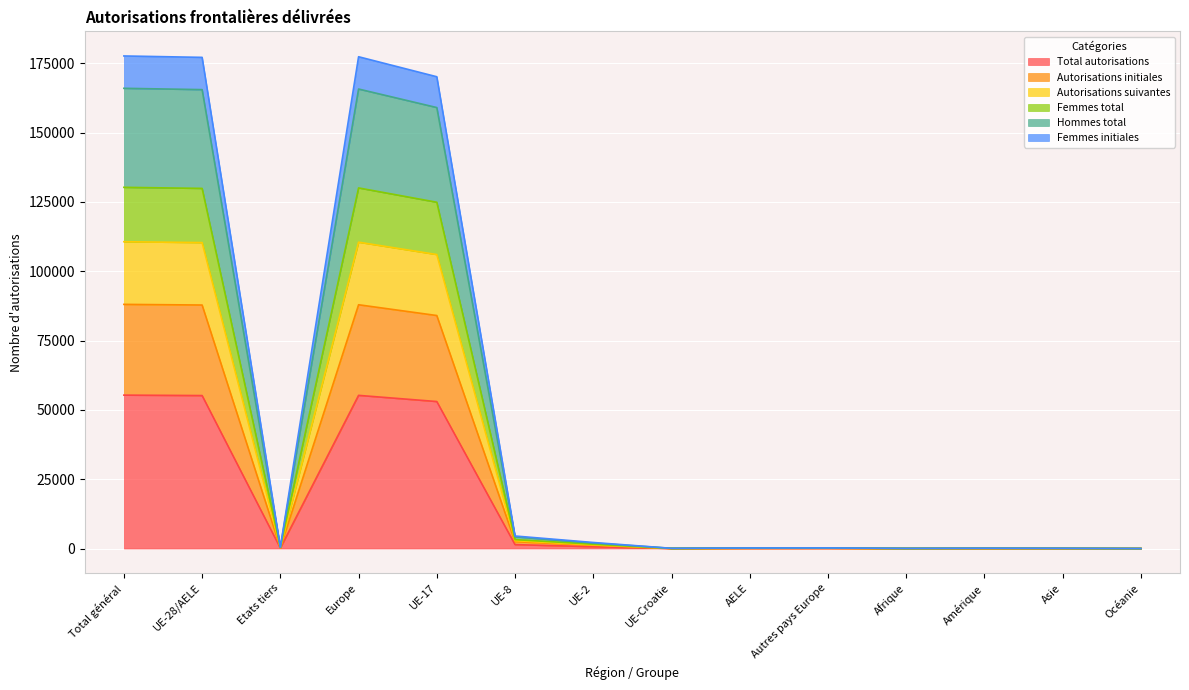

What is the label of the 3rd point from the right?

Amérique